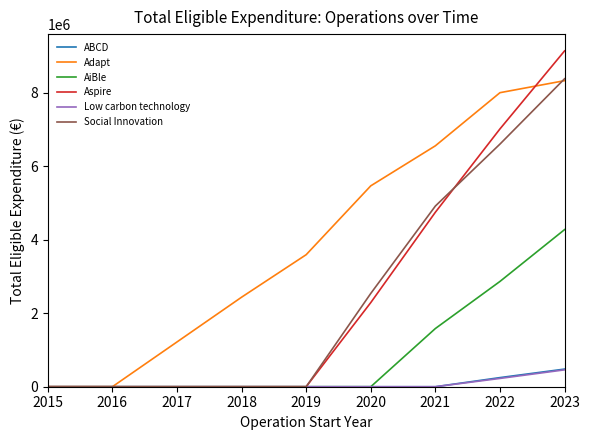

Is it true that Adapt equals 0.0 at 2016?

True